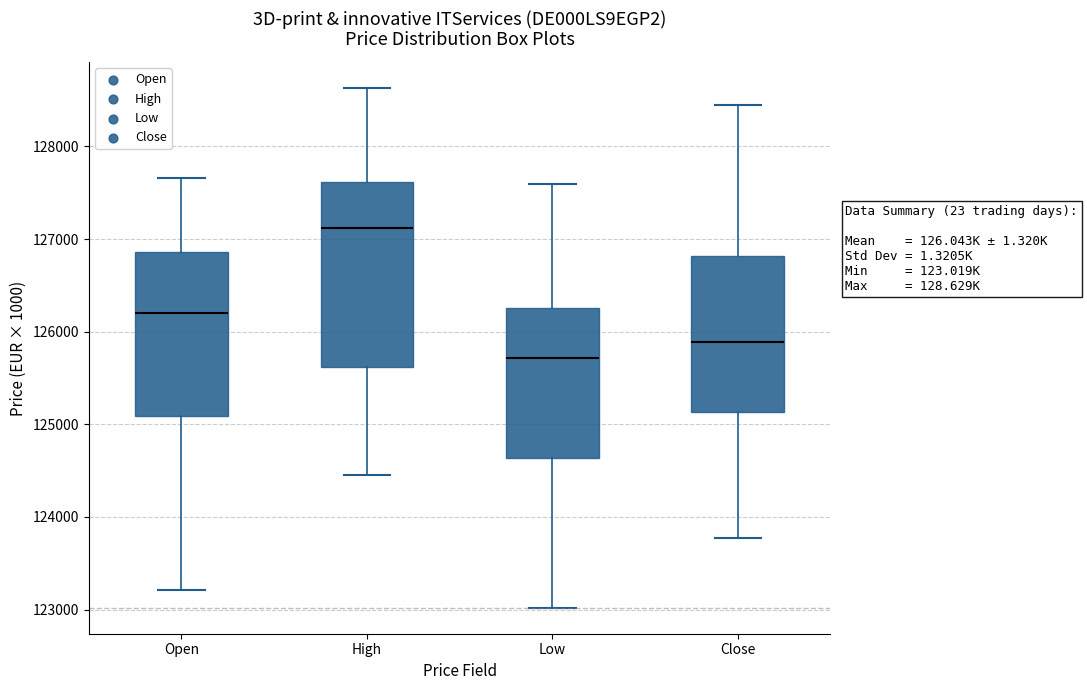

Reading left to right, read every box against the y-axis: the position of its median line, the range the box covers, and the ends of its whiskers. The values are not printed on the chart, so give them approximately, as read against the axis.

Open: median 126200, box 125100 to 126900, whiskers 123200 to 127700
High: median 127100, box 125600 to 127600, whiskers 124500 to 128600
Low: median 125700, box 124600 to 126300, whiskers 123000 to 127600
Close: median 125900, box 125100 to 126800, whiskers 123800 to 128500